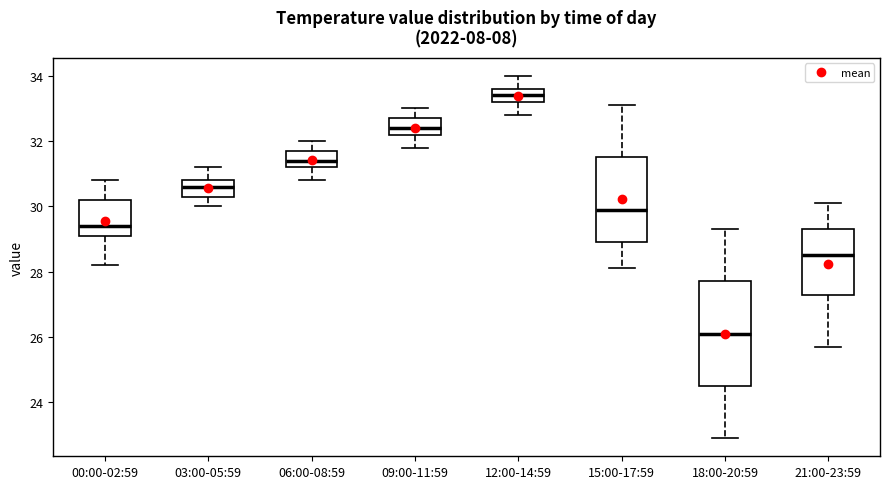

Reading left to right, transcribe this box plot: for each box, give where its median line is, the range the box spans, and where its two whiskers end, as read against the y-axis. The values are not printed on the chart, so give them approximately, as read against the axis.

00:00-02:59: median 29.4, box 29.2 to 30.2, whiskers 28.2 to 30.8
03:00-05:59: median 30.6, box 30.4 to 30.8, whiskers 30.0 to 31.2
06:00-08:59: median 31.4, box 31.2 to 31.8, whiskers 30.8 to 32.0
09:00-11:59: median 32.4, box 32.2 to 32.8, whiskers 31.8 to 33.0
12:00-14:59: median 33.4, box 33.2 to 33.6, whiskers 32.8 to 34.0
15:00-17:59: median 30.0, box 29.0 to 31.6, whiskers 28.2 to 33.2
18:00-20:59: median 26.2, box 24.6 to 27.8, whiskers 23.0 to 29.4
21:00-23:59: median 28.6, box 27.4 to 29.4, whiskers 25.8 to 30.2